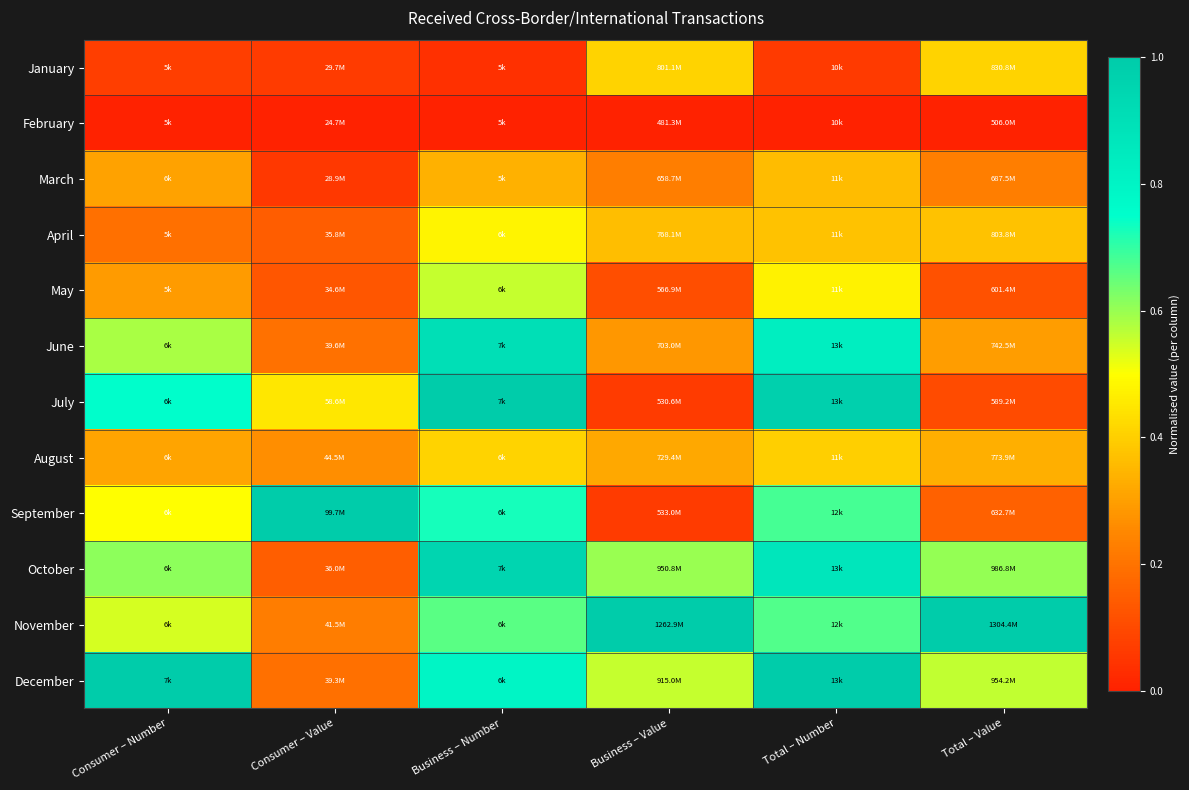

Reading right to left, transcribe all the data shown in this chart.

January: Total – Value=0.4	Total – Number=0.1	Business – Value=0.4	Business – Number=0.0	Consumer – Value=0.1	Consumer – Number=0.1
February: Total – Value=0.0	Total – Number=0.0	Business – Value=0.0	Business – Number=0.0	Consumer – Value=0.0	Consumer – Number=0.0
March: Total – Value=0.2	Total – Number=0.4	Business – Value=0.2	Business – Number=0.3	Consumer – Value=0.1	Consumer – Number=0.3
April: Total – Value=0.4	Total – Number=0.4	Business – Value=0.4	Business – Number=0.5	Consumer – Value=0.1	Consumer – Number=0.2
May: Total – Value=0.1	Total – Number=0.5	Business – Value=0.1	Business – Number=0.6	Consumer – Value=0.1	Consumer – Number=0.3
June: Total – Value=0.3	Total – Number=0.8	Business – Value=0.3	Business – Number=0.9	Consumer – Value=0.2	Consumer – Number=0.6
July: Total – Value=0.1	Total – Number=1.0	Business – Value=0.1	Business – Number=1.0	Consumer – Value=0.5	Consumer – Number=0.8
August: Total – Value=0.3	Total – Number=0.4	Business – Value=0.3	Business – Number=0.4	Consumer – Value=0.3	Consumer – Number=0.3
September: Total – Value=0.2	Total – Number=0.7	Business – Value=0.1	Business – Number=0.7	Consumer – Value=1.0	Consumer – Number=0.5
October: Total – Value=0.6	Total – Number=0.9	Business – Value=0.6	Business – Number=1.0	Consumer – Value=0.2	Consumer – Number=0.6
November: Total – Value=1.0	Total – Number=0.7	Business – Value=1.0	Business – Number=0.7	Consumer – Value=0.2	Consumer – Number=0.5
December: Total – Value=0.6	Total – Number=1.0	Business – Value=0.6	Business – Number=0.8	Consumer – Value=0.2	Consumer – Number=1.0